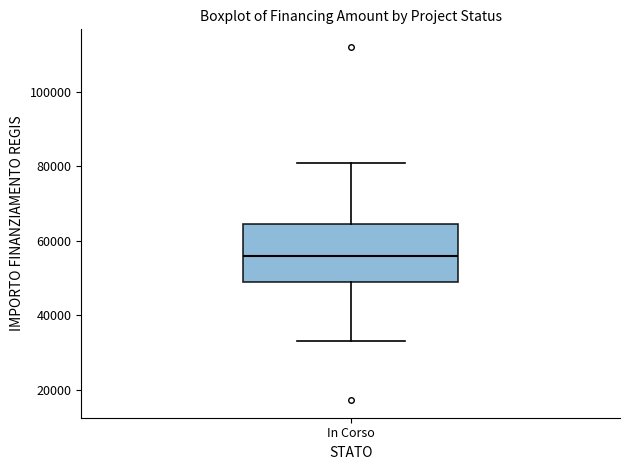

Transcribe this box plot: give where the median line is, the range the box spans, and where the two whiskers end, as read against the y-axis. The values are not printed on the chart, so give them approximately, as read against the axis.

median 56000, box 50000 to 64000, whiskers 32000 to 80000